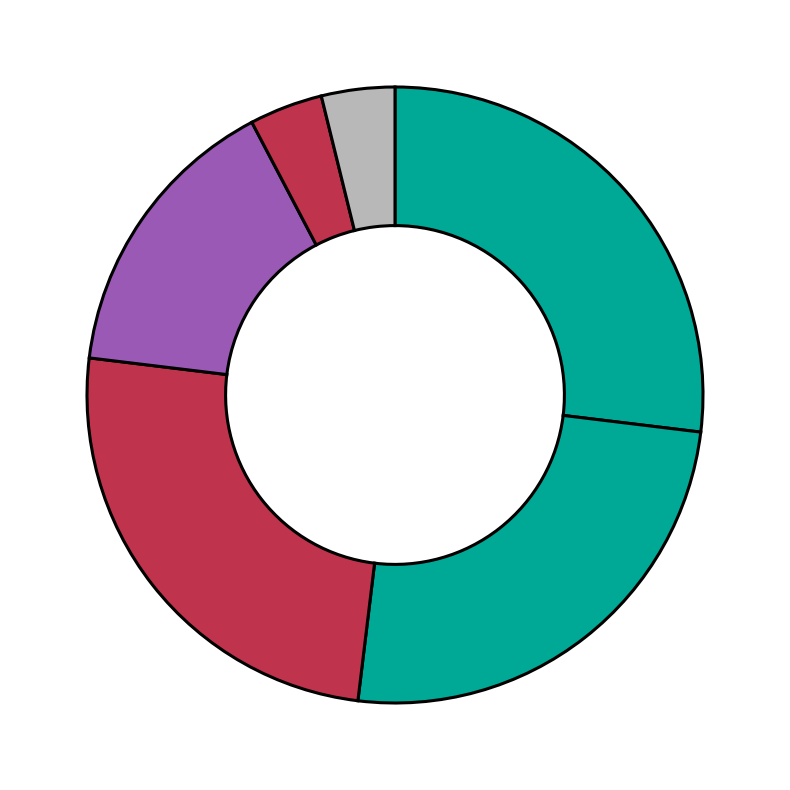

How many segments does this pie chart have?

6